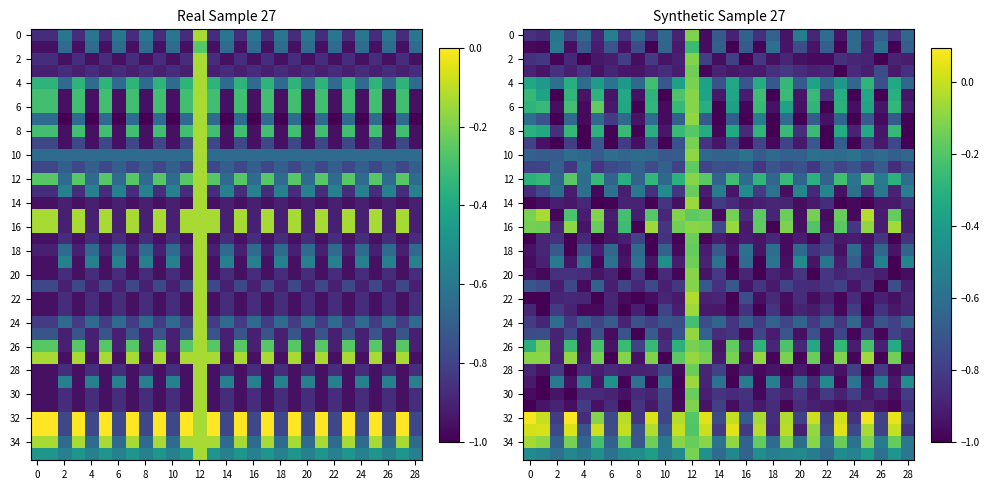

At how many categories does at least one series exceed 0?

11